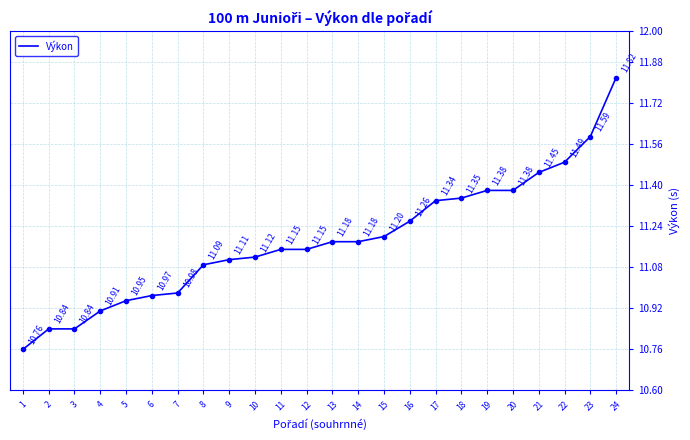

What is the approximate value at 17?

11.3